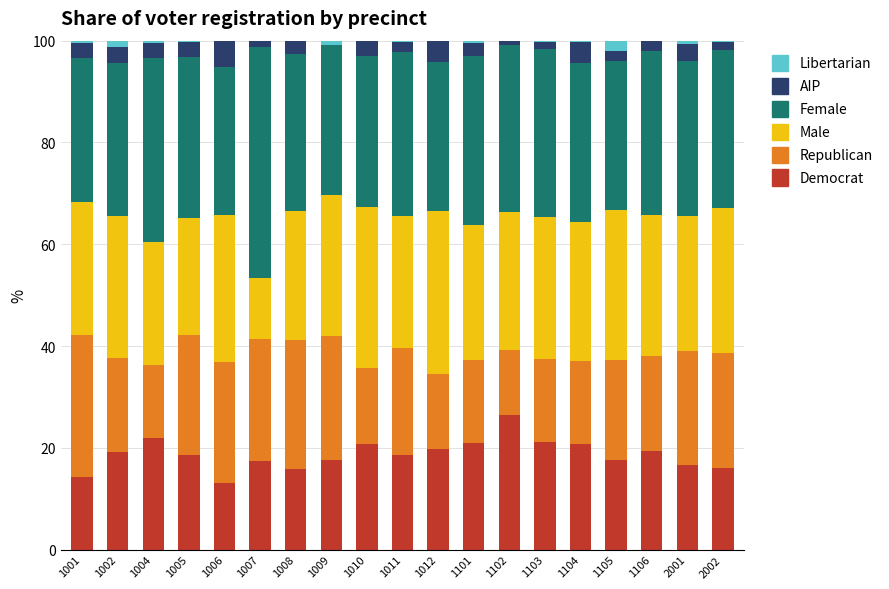

The value of dem at 1001 is 8.5. True or false?

False